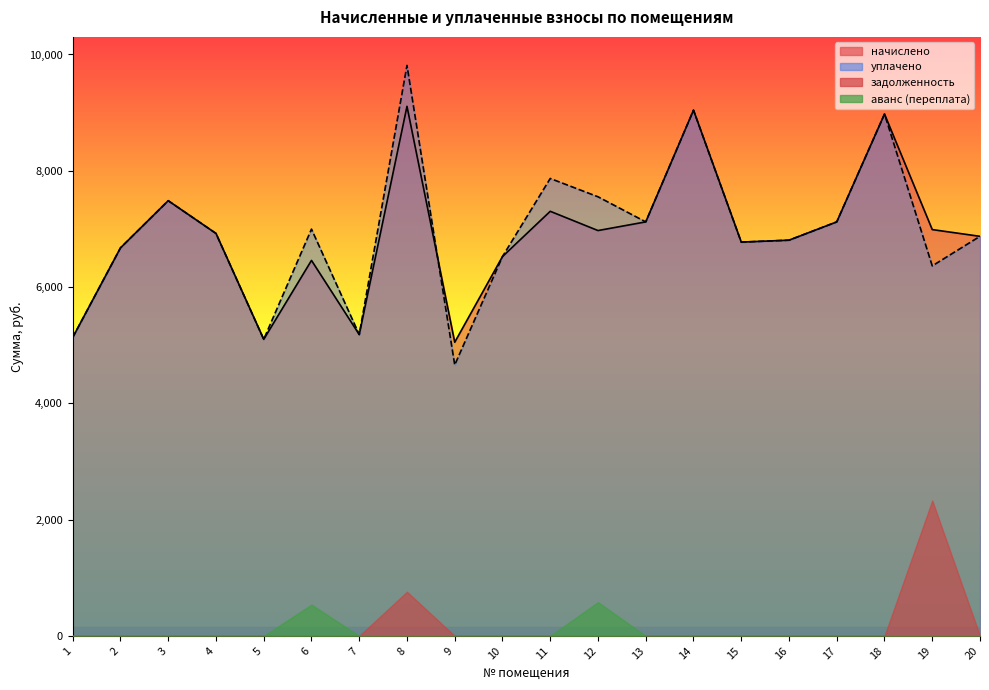

Which category has the highest value in the начислено series?

8